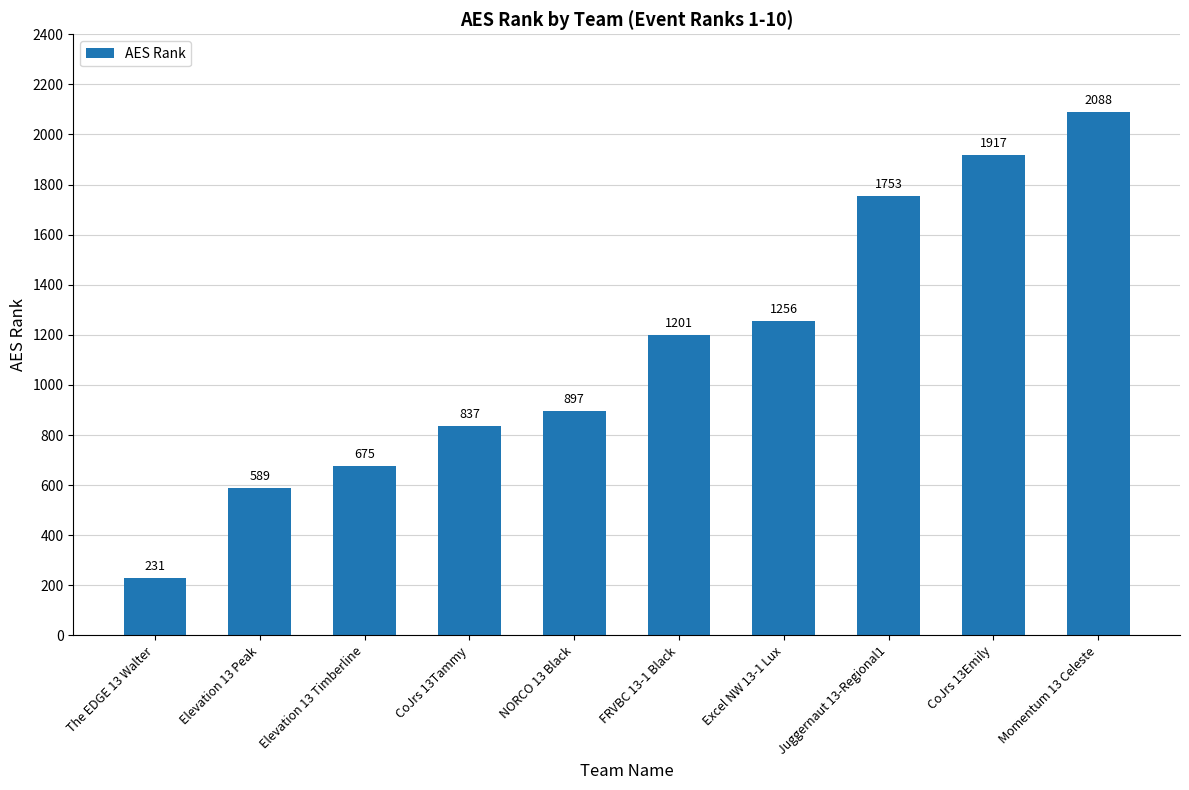

What value does the data have at CoJrs 13Tammy, to the nearest 50?

850